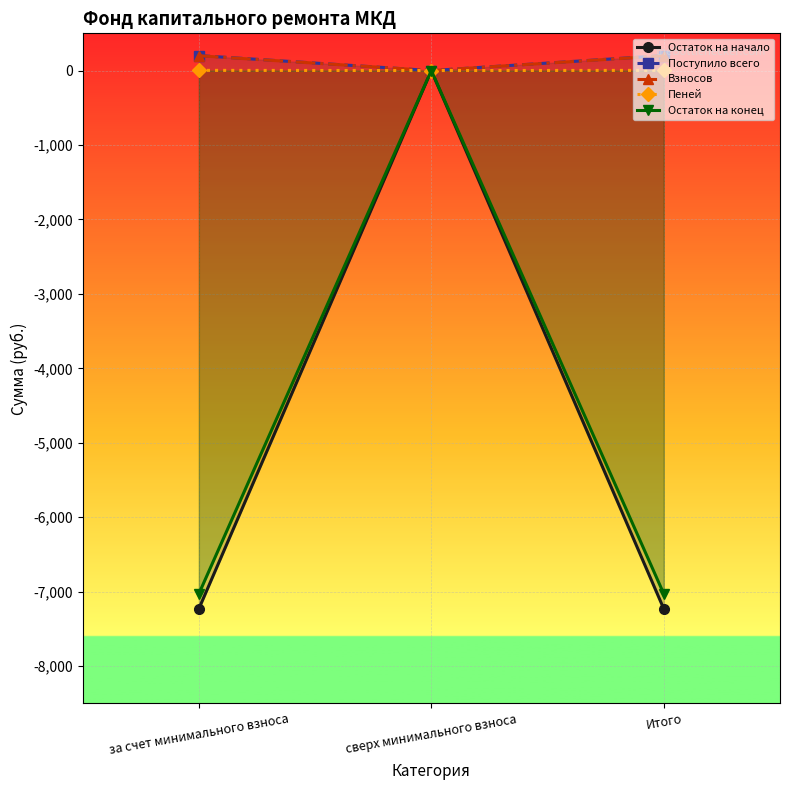

Rank the series at Итого from lowest to highest value.

Остаток на начало, Остаток на конец, Пеней, Взносов, Поступило всего